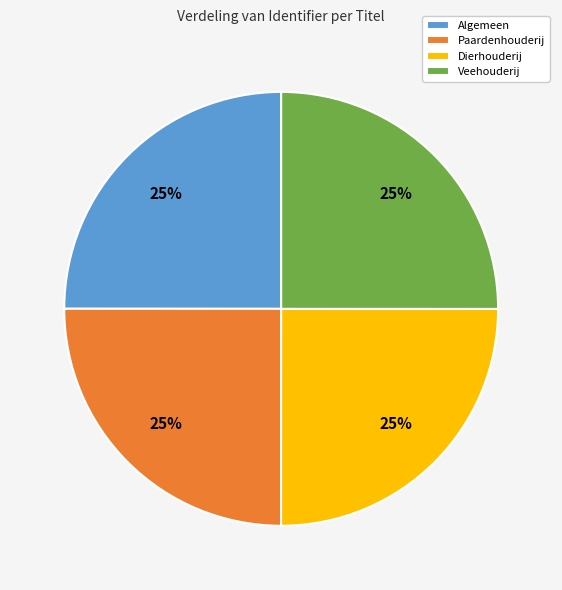

To the nearest percent, what percentage of the pie is Algemeen?

25%